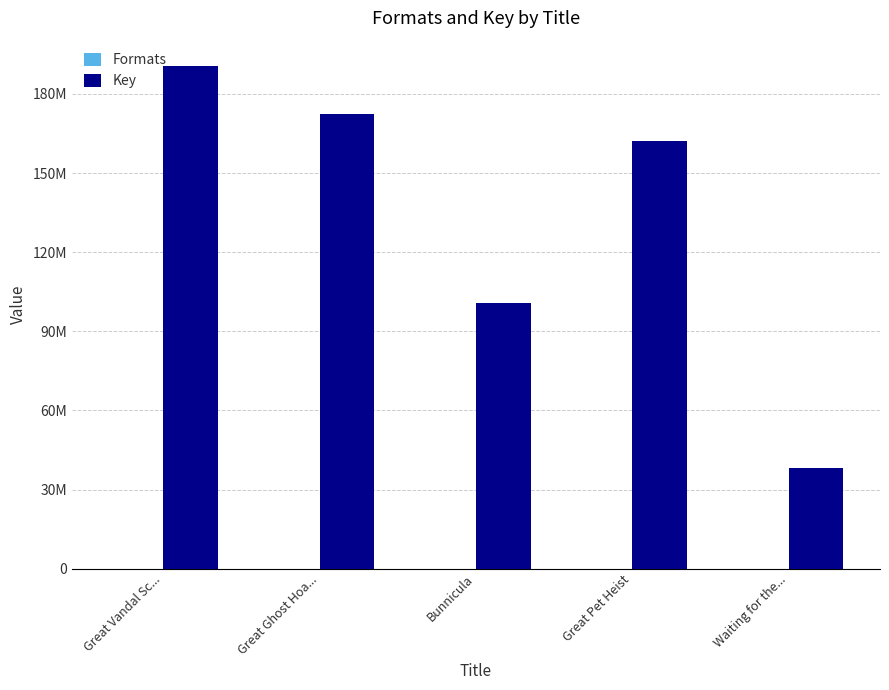

List the series in order of their overall mean, lowest first.

Formats, Key